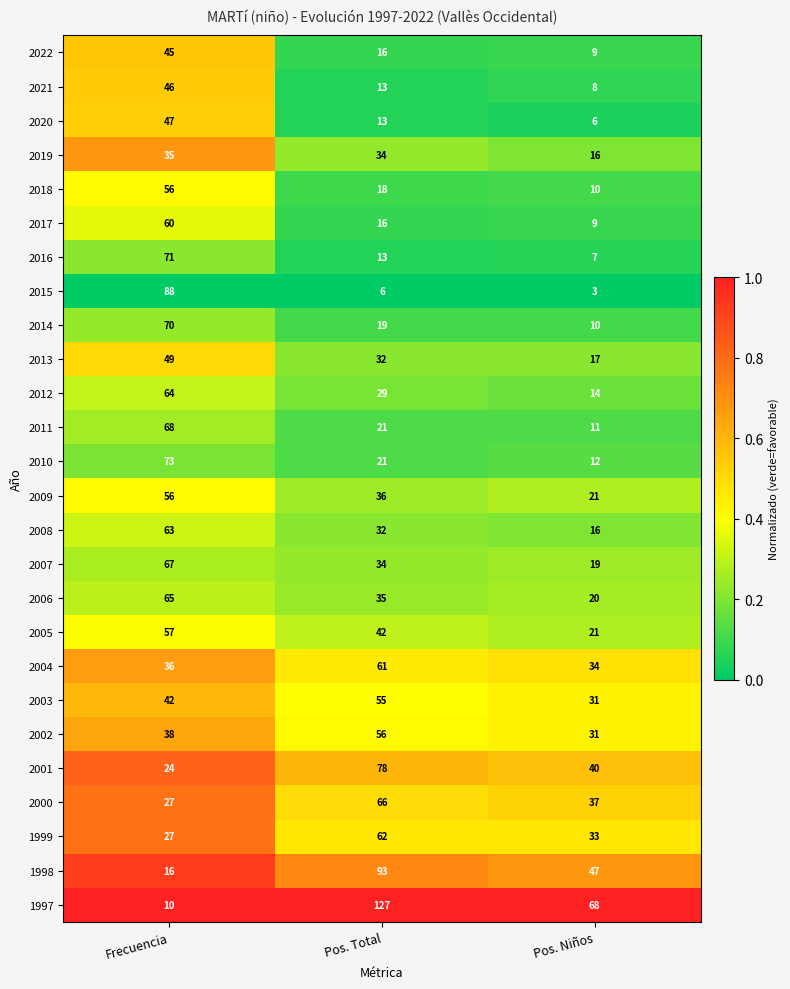

Count the number of categories in the chart.

3